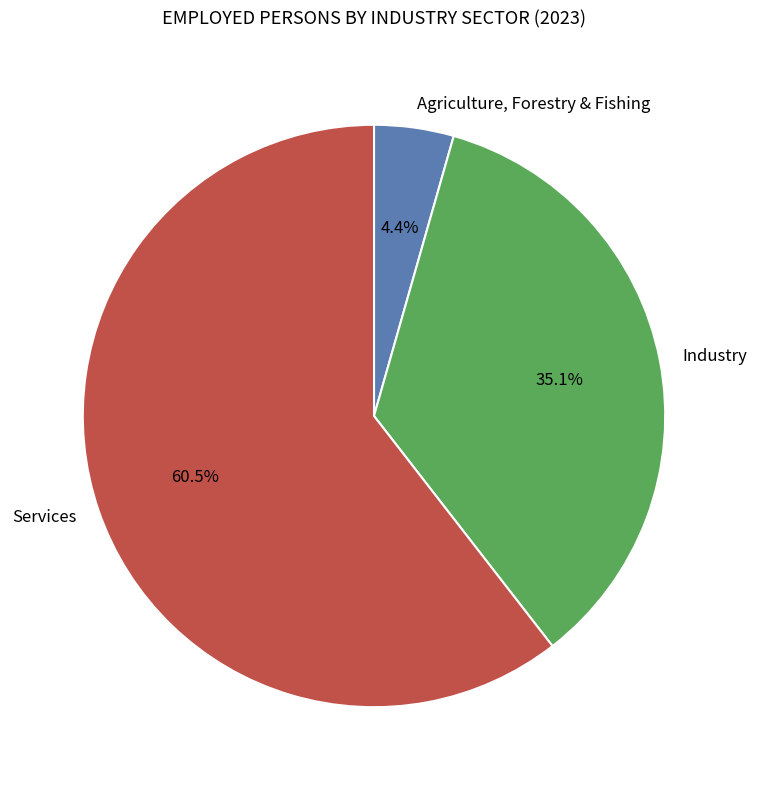

Which slice represents more than half of the pie?

Services